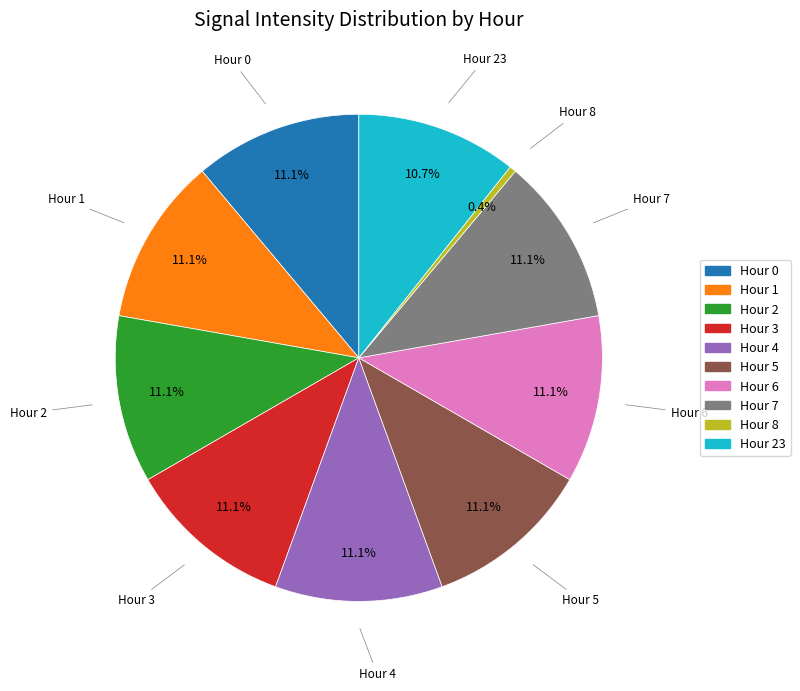

Does any single category account for the majority?

No